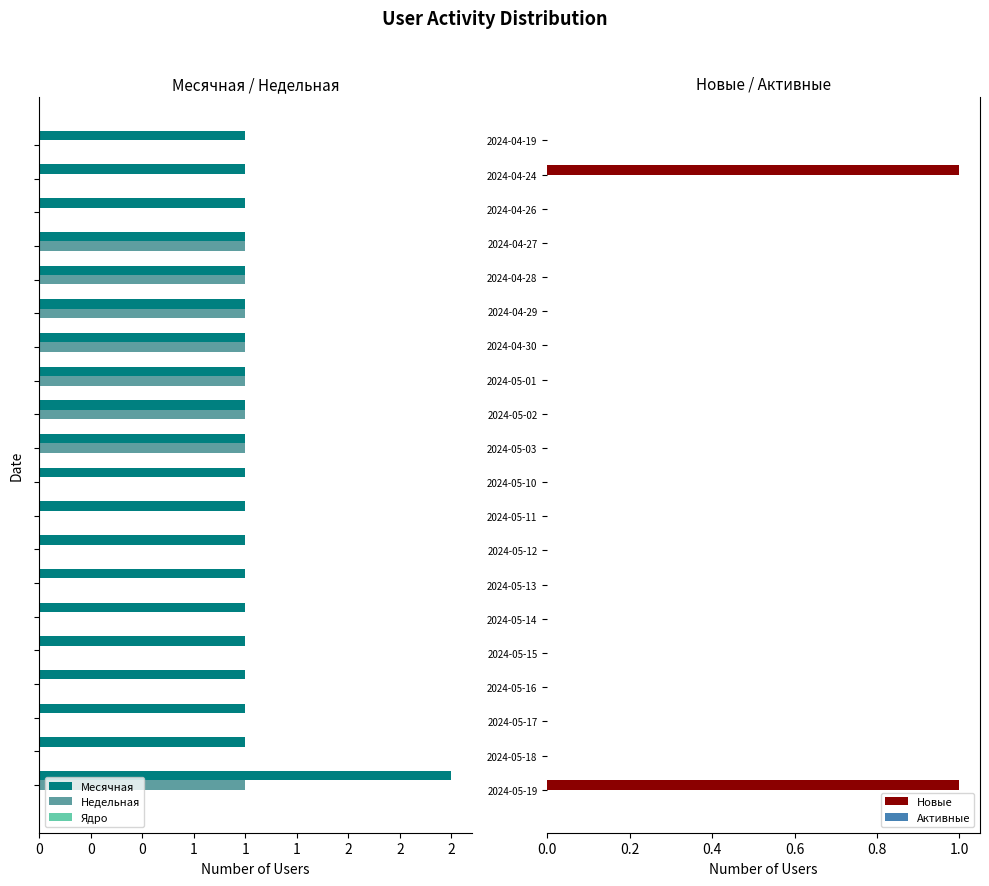

The Новые series shows 0 at 2024-05-12. True or false?

True